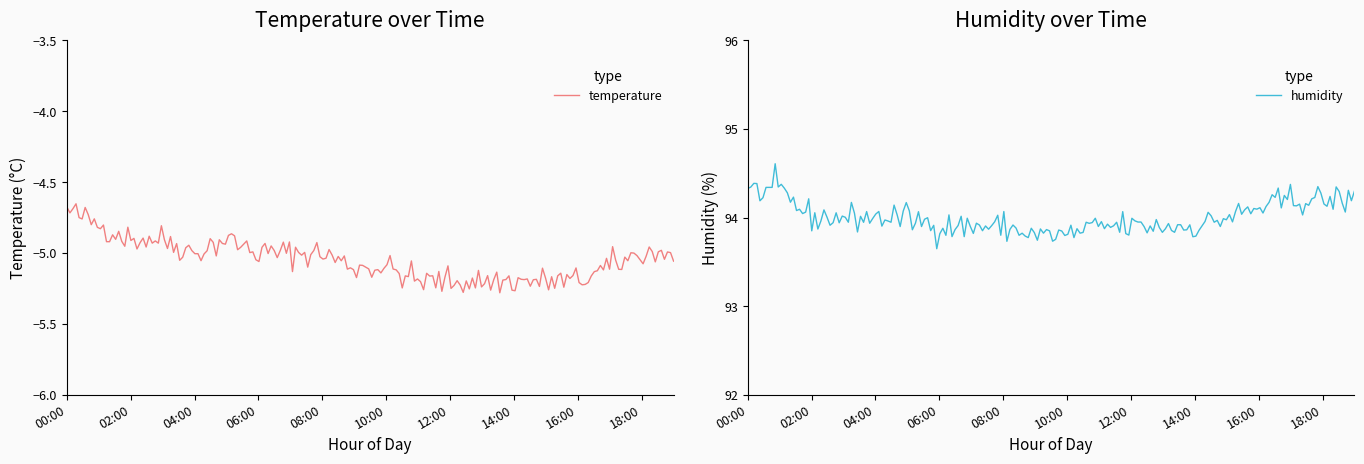

What are all the series names shown in the legend?

temperature, humidity